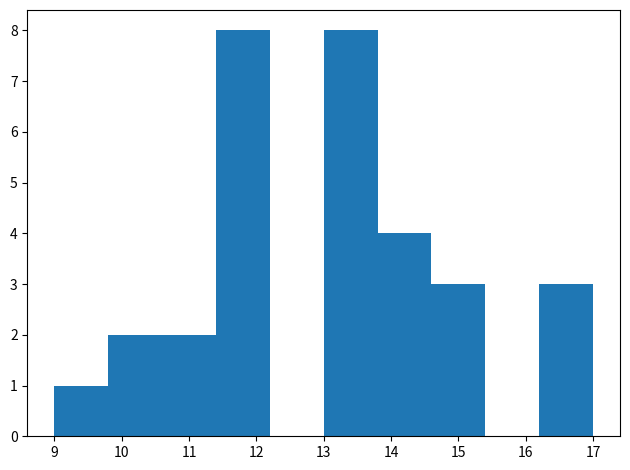

How tall is the bar that spans 10.6 to 11.4 on the x-axis? The values are not printed on the chart, so give them approximately, as read against the axis.

2